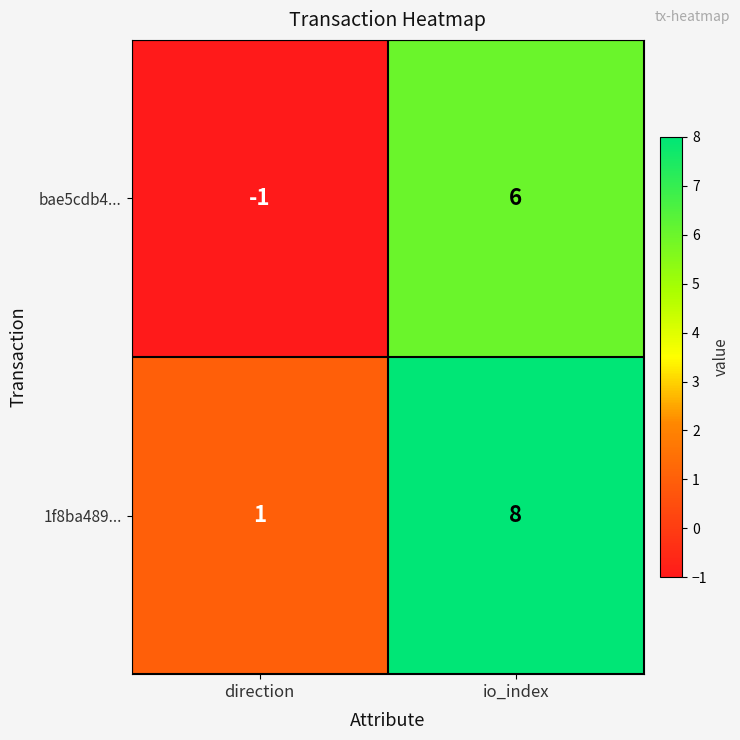

At which category does the chart reach its peak across all series?

io_index